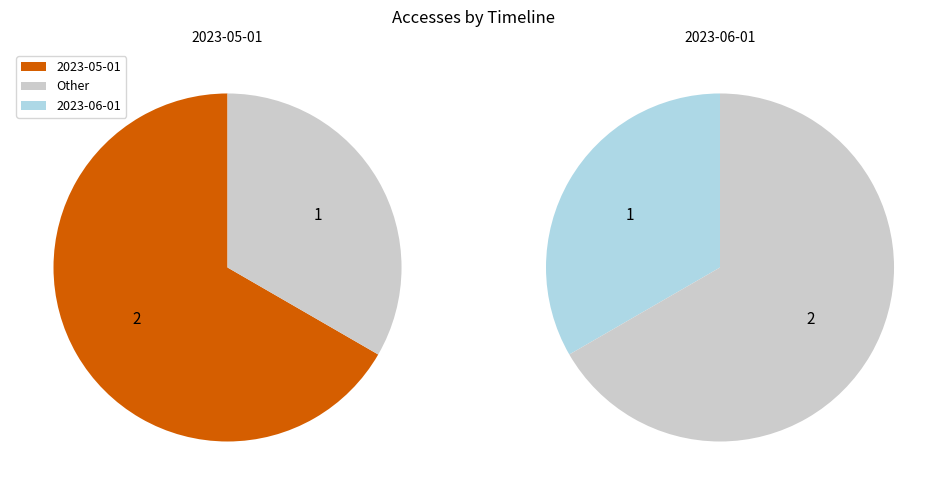

Is it true that 2023-06-01 is 33% of the pie?

True